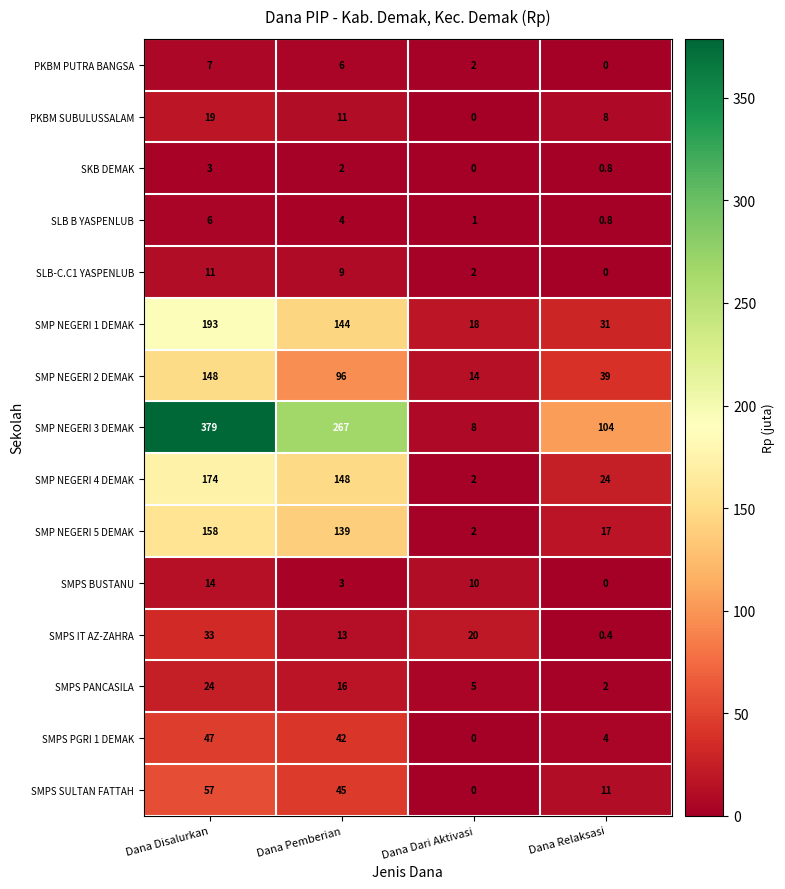

Read the SMP NEGERI 5 DEMAK value at Dana Dari Aktivasi.

2.0